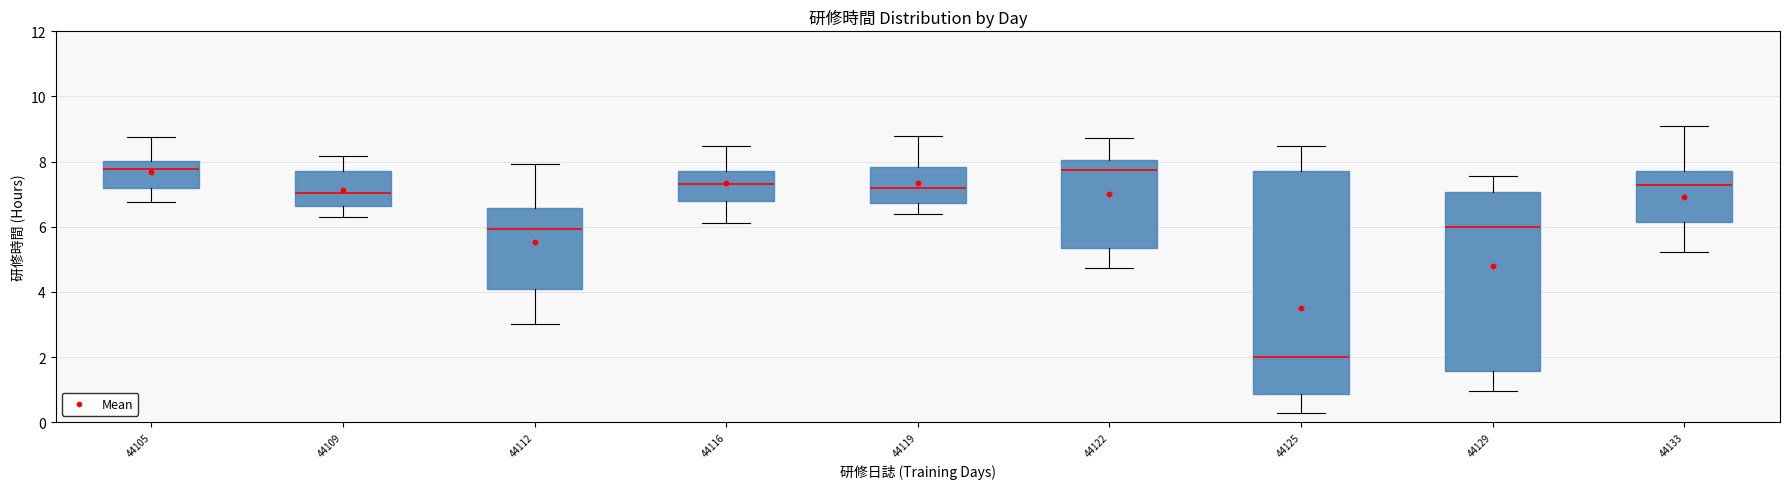

Where is the lower edge of the box at x = 44125 on the y-axis? The values are not printed on the chart, so give them approximately, as read against the axis.

0.8